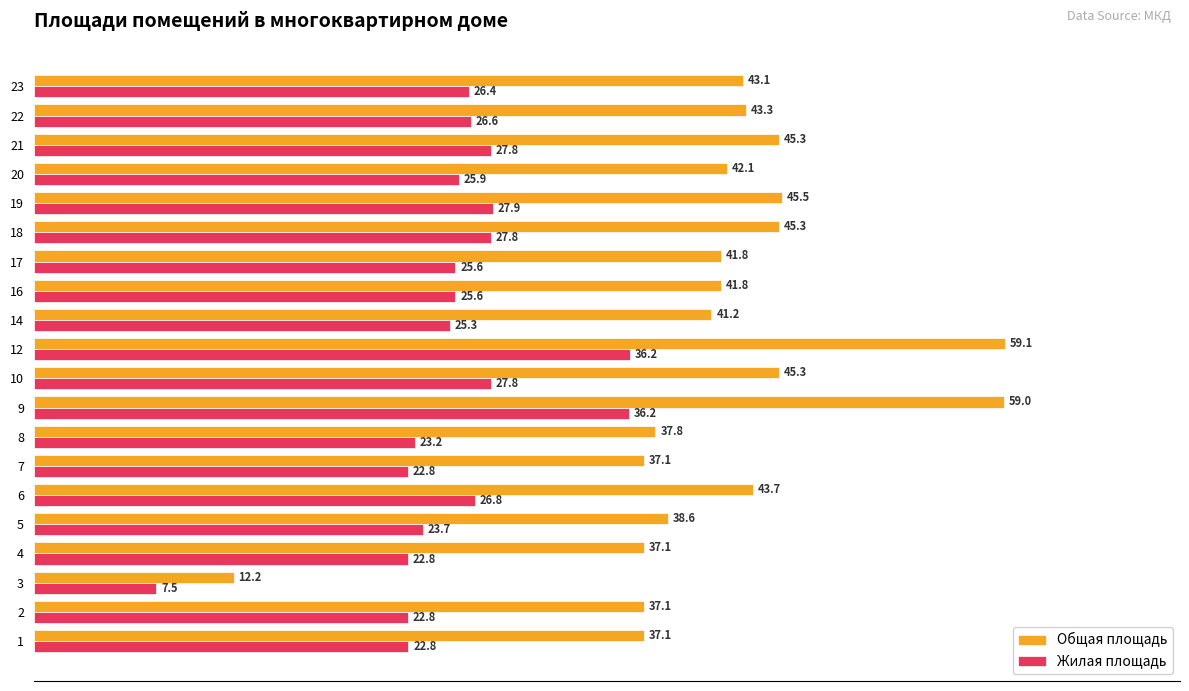

What is the difference between the maximum and minimum values in the Жилая площадь series?

28.8